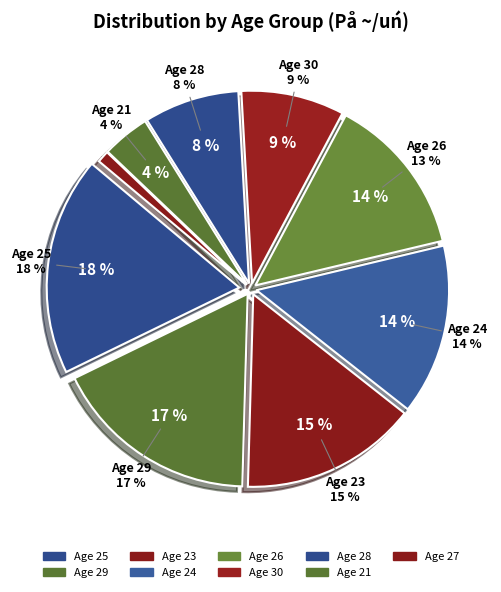

Do 26 and 24 together represent more than half of the pie?

No